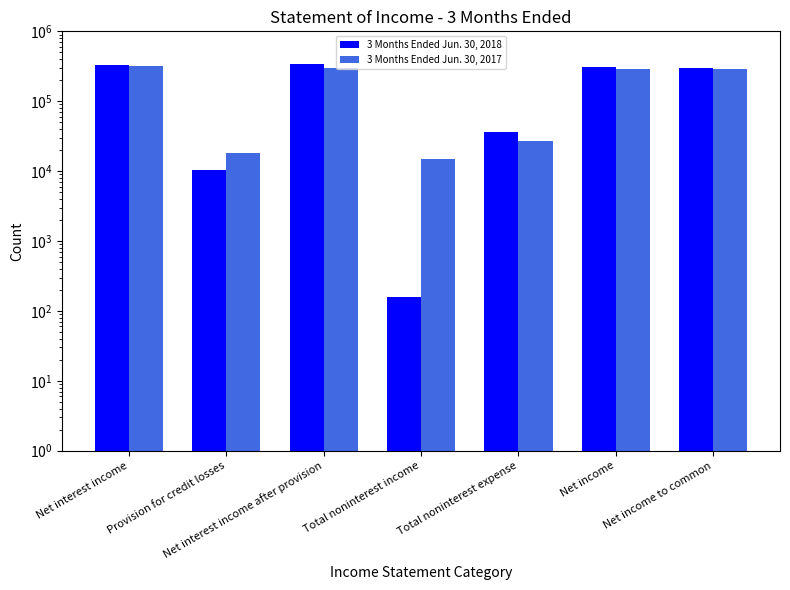

Which label corresponds to the smallest value in the chart?

Total noninterest income